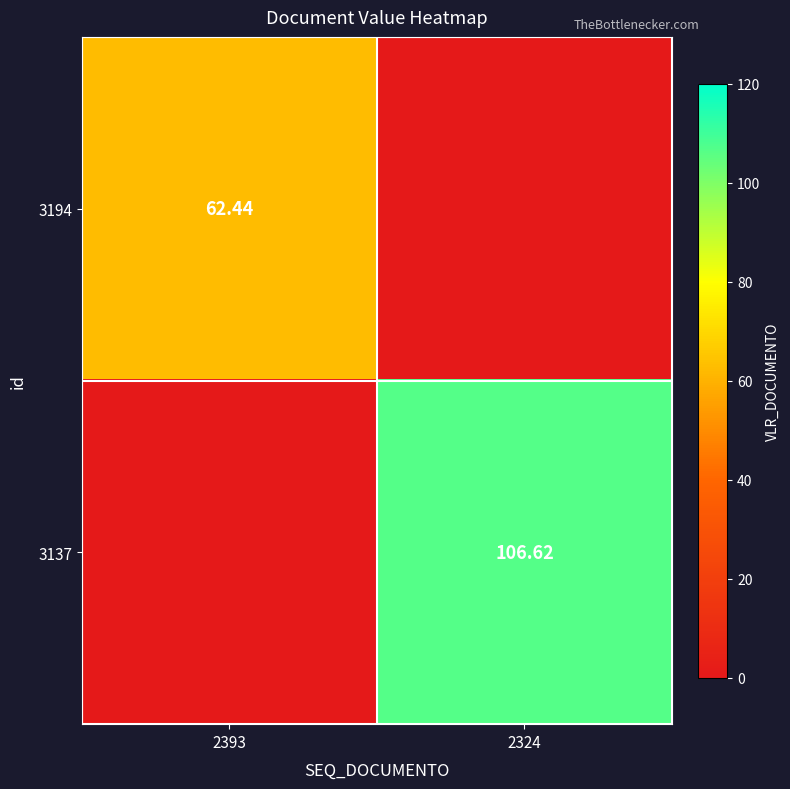

Is the value of 3137 at 2324 greater than the value of 3194 at 2393?

Yes